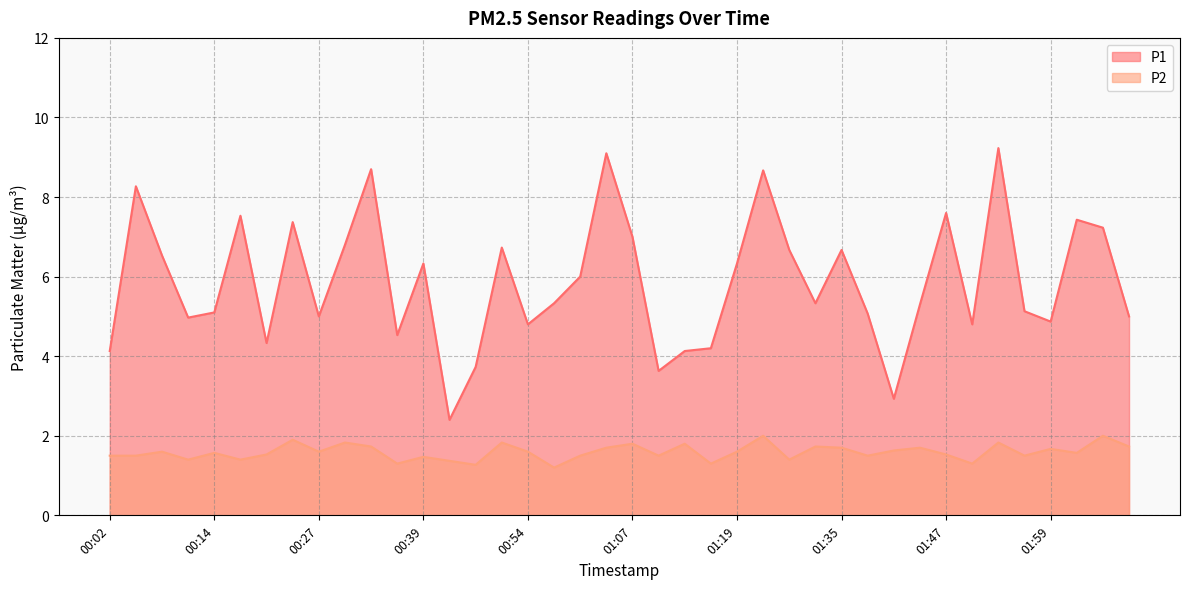

True or false: P2 has a value of 1.6 at 00:14.

True